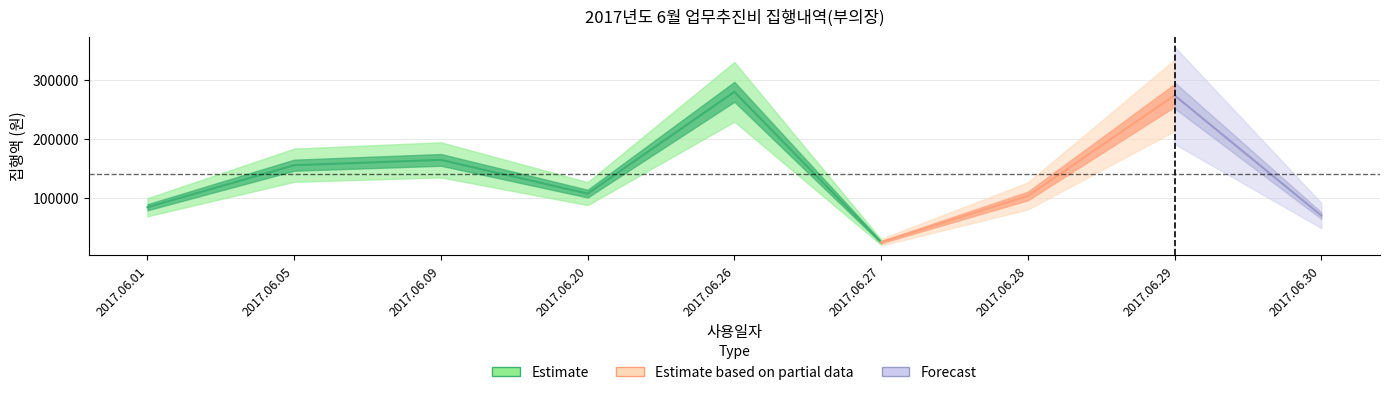

What is the change in value from 2017.06.01 to 2017.06.05?

+71000